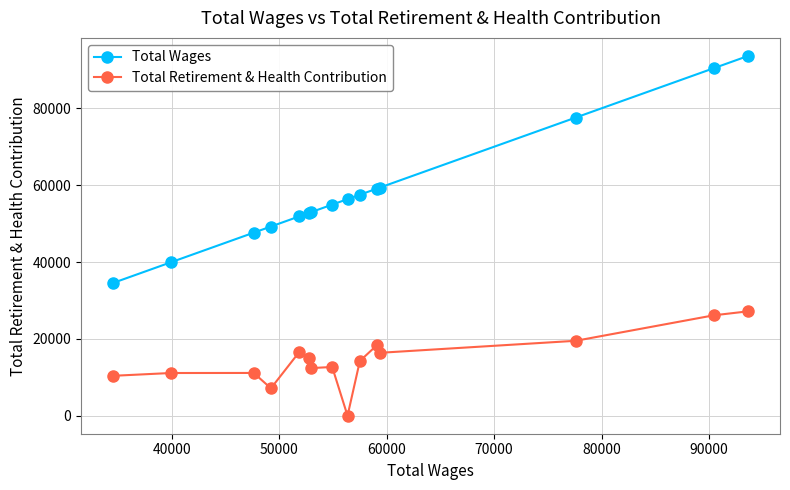

Which series has the largest total across all categories?

Total Wages